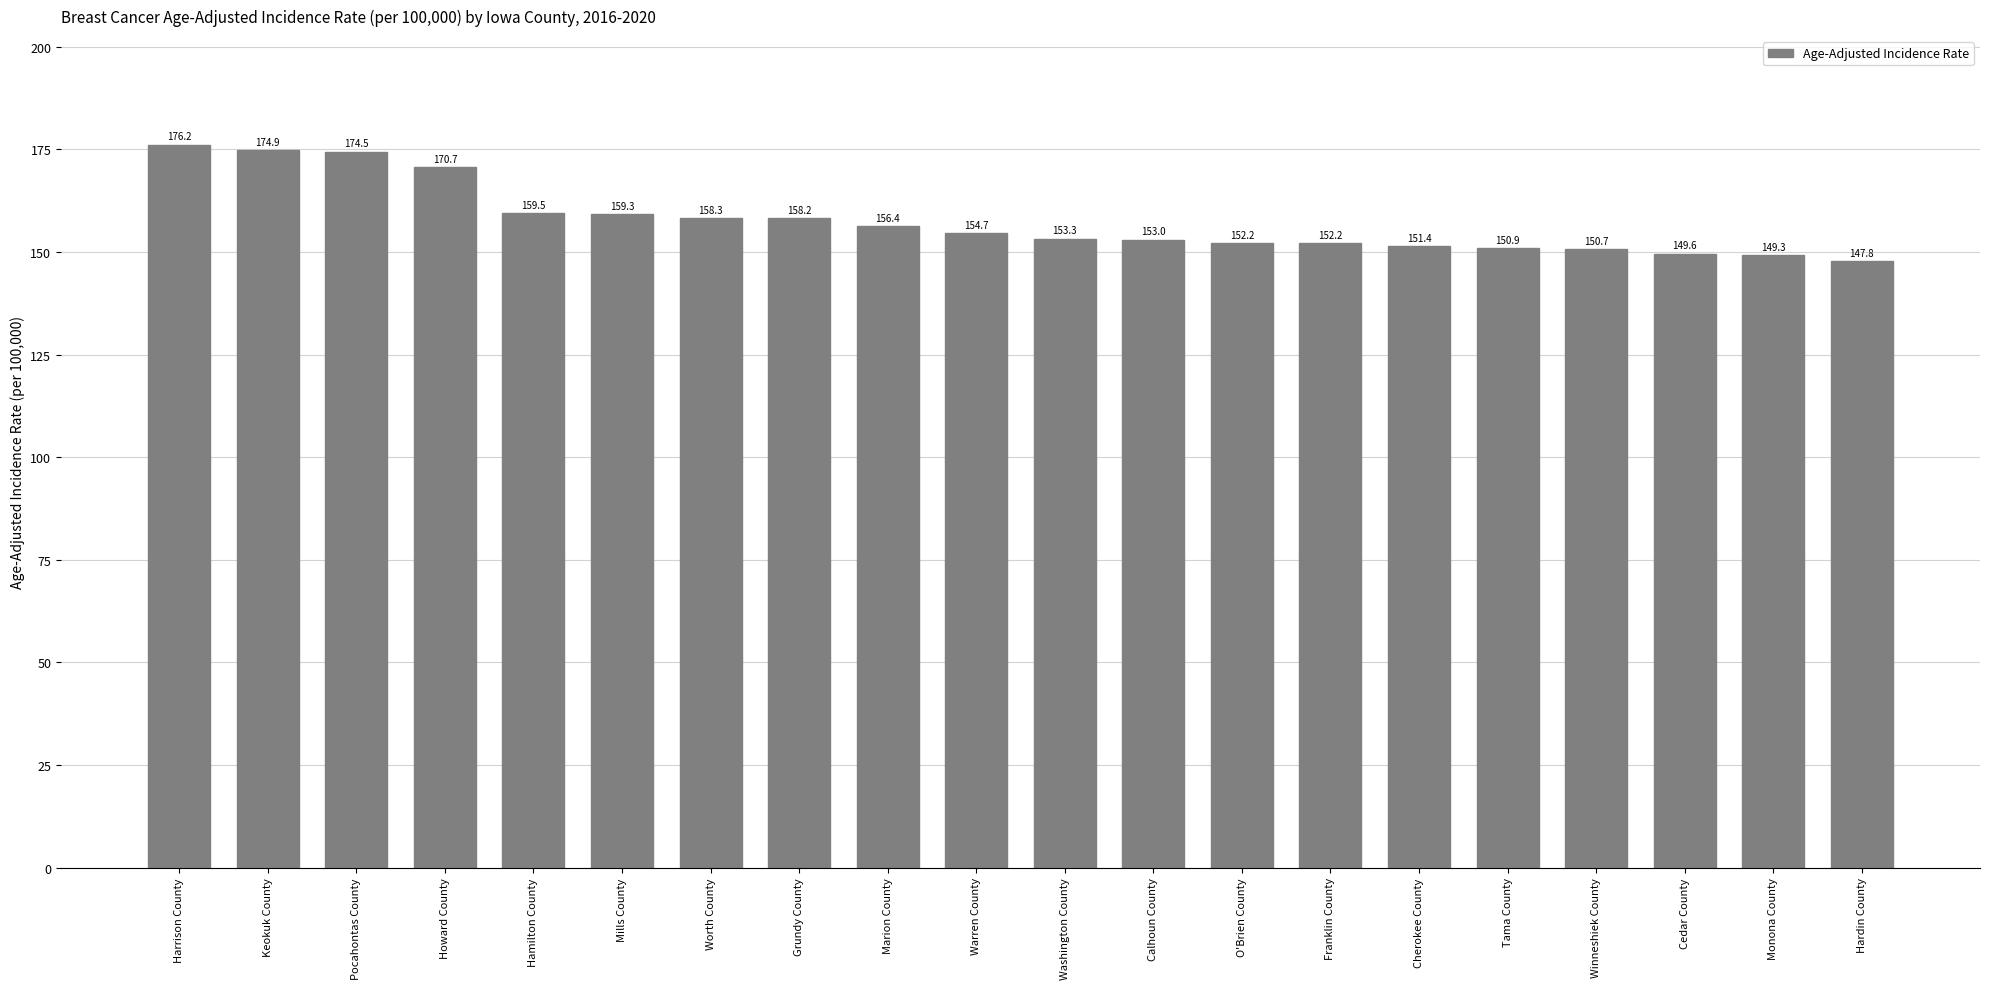

Where does the data first go above 154?

Harrison County